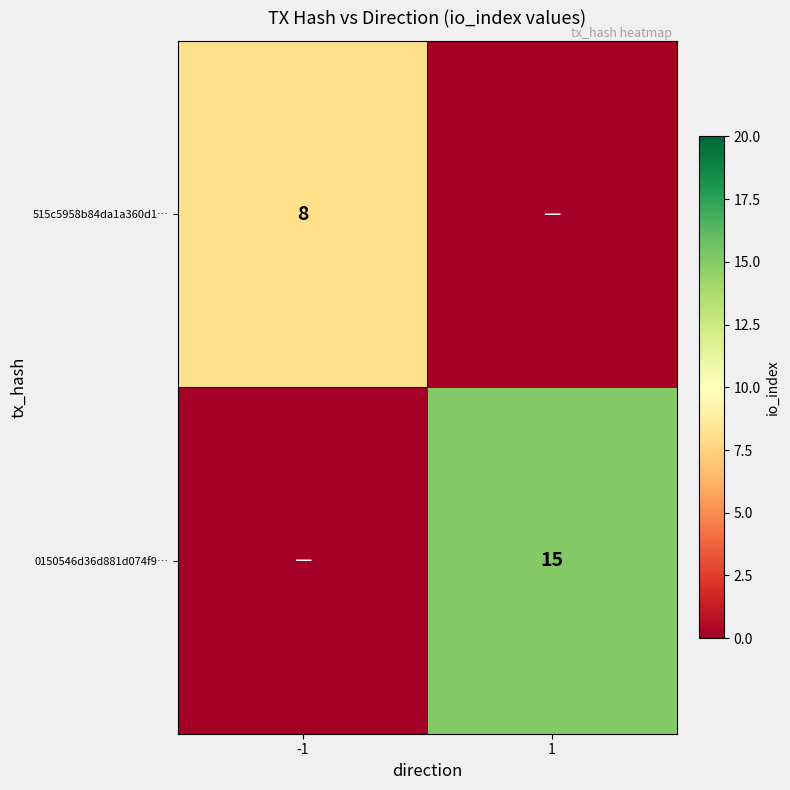

The 515c5958b84da1a360d1… series shows 12 at -1. True or false?

False